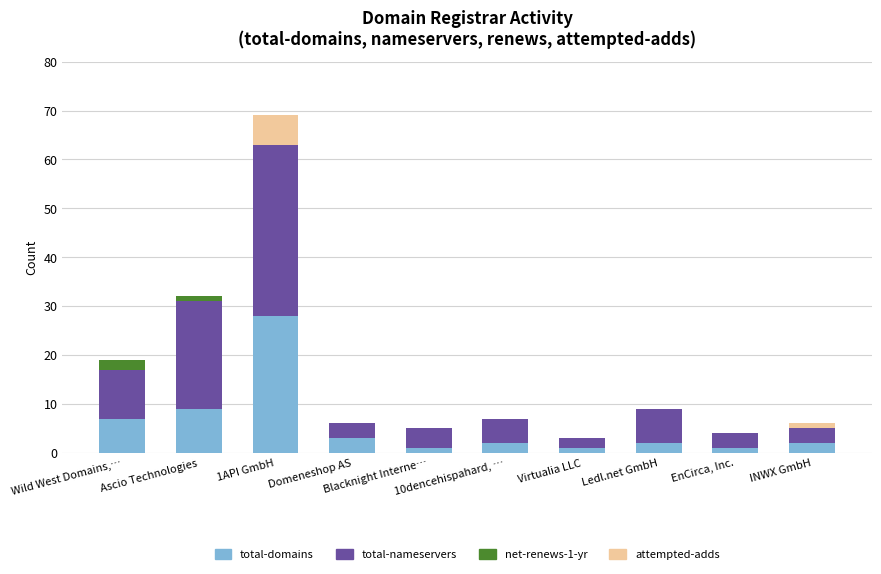

What are all the series names shown in the legend?

total-domains, total-nameservers, net-renews-1-yr, attempted-adds